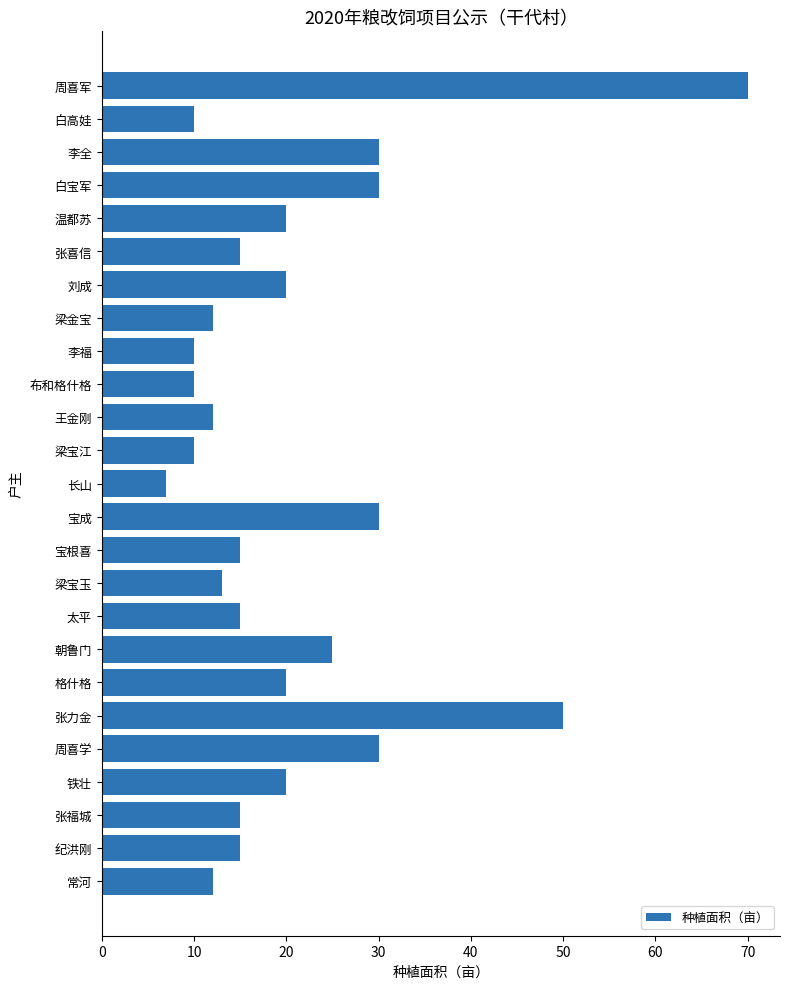

How many bars are there in total?

25